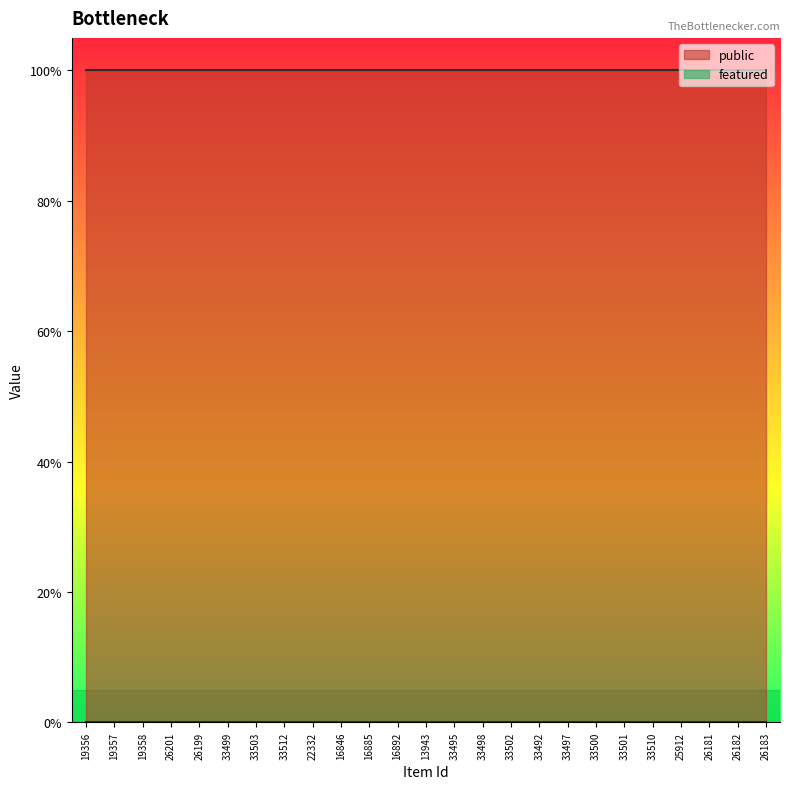

What is the label of the 10th point from the right?

33502